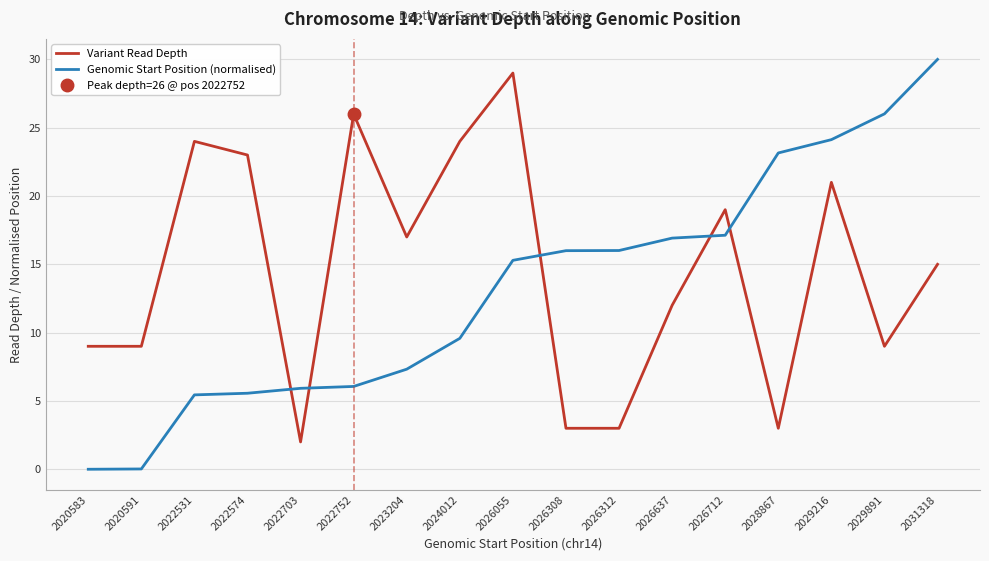

What is the difference between the highest and lowest values at 2026637?

4.9